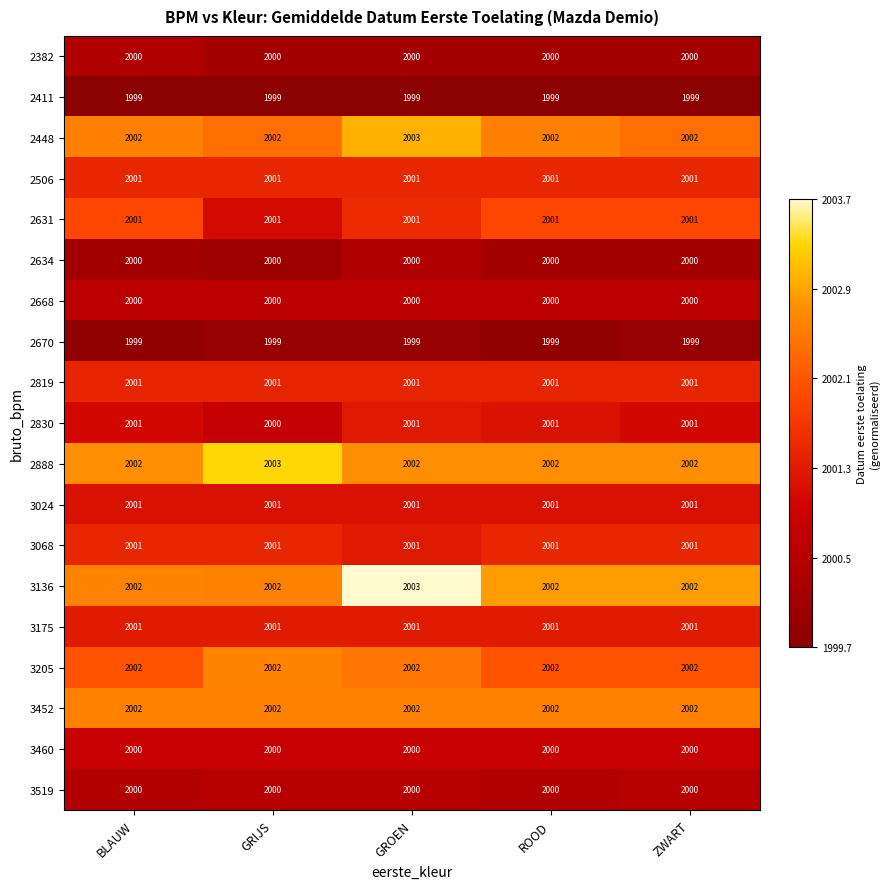

At which category is the sum across all series the highest?

GROEN